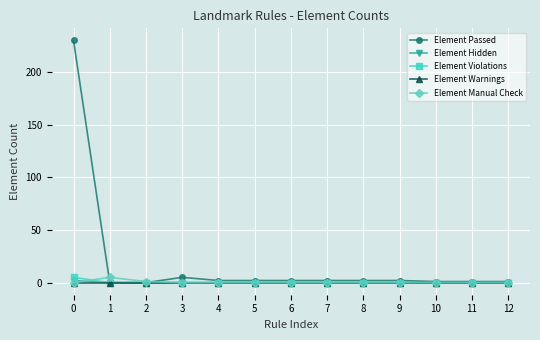

True or false: Element Manual Check has more than 0 interior local peaks.

True